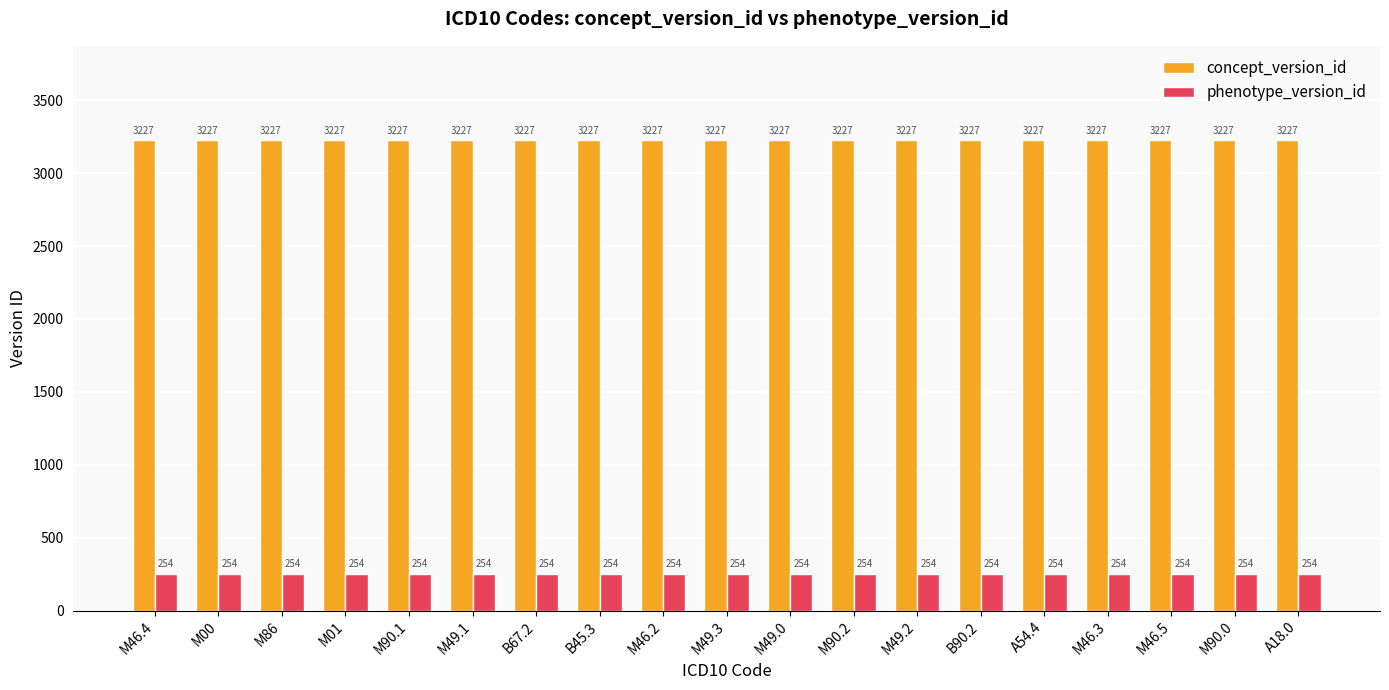

What is the label of the 10th bar from the right?

M49.3